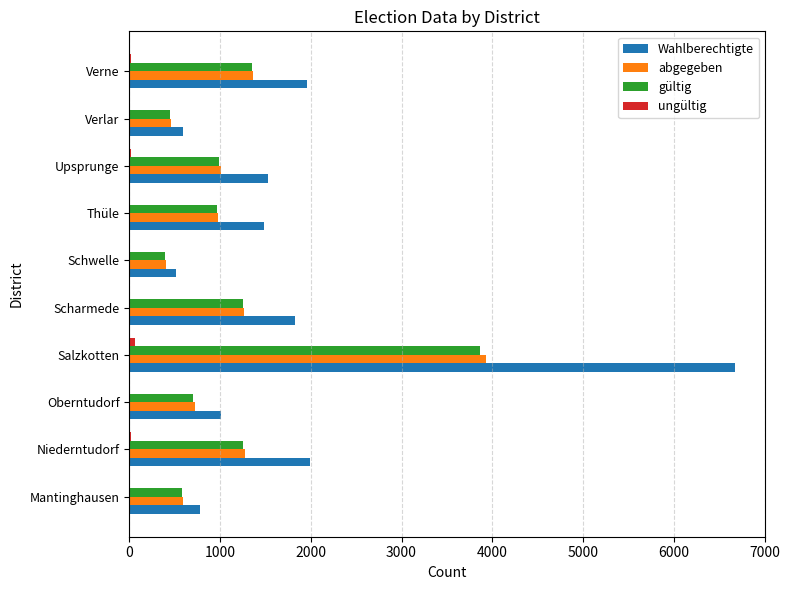

Is the value of gültig at Verne greater than the value of abgegeben at Upsprunge?

Yes